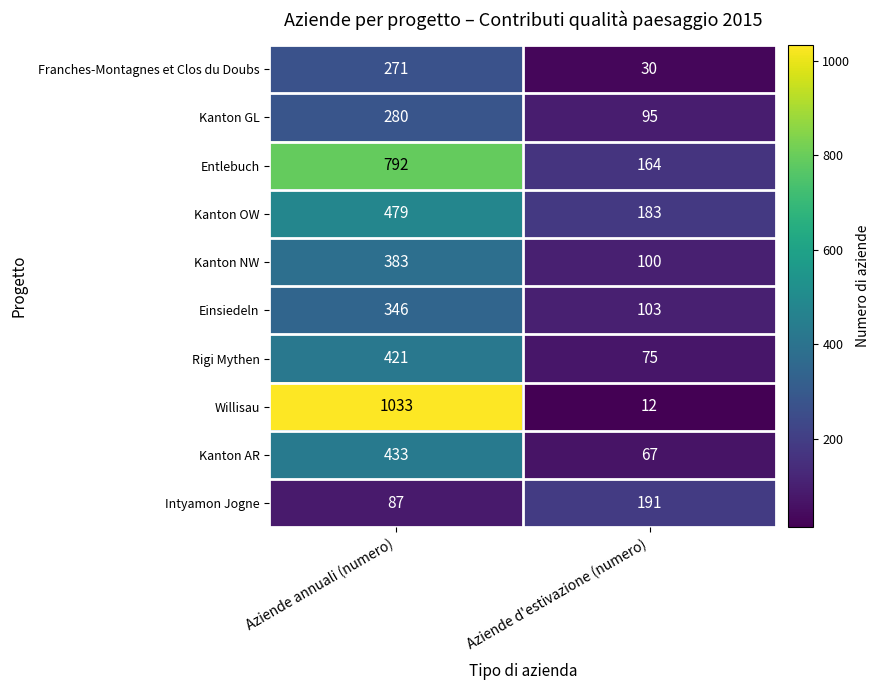

Between Aziende annuali (numero) and Aziende d'estivazione (numero), which series saw the biggest shift?

Willisau